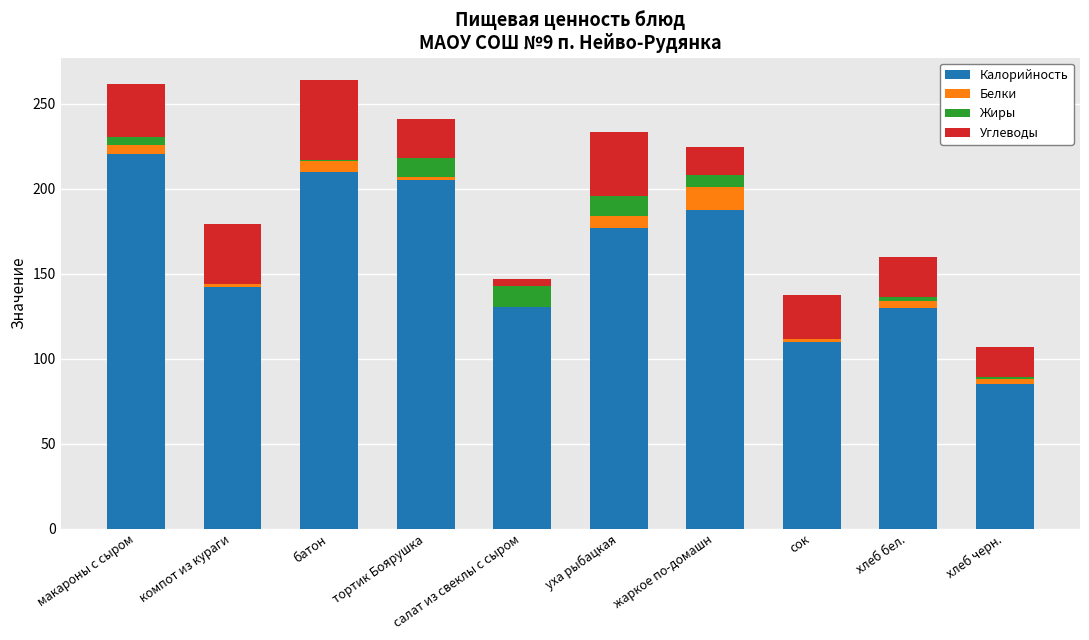

What is the sum of all Калорийность values?

1597.6